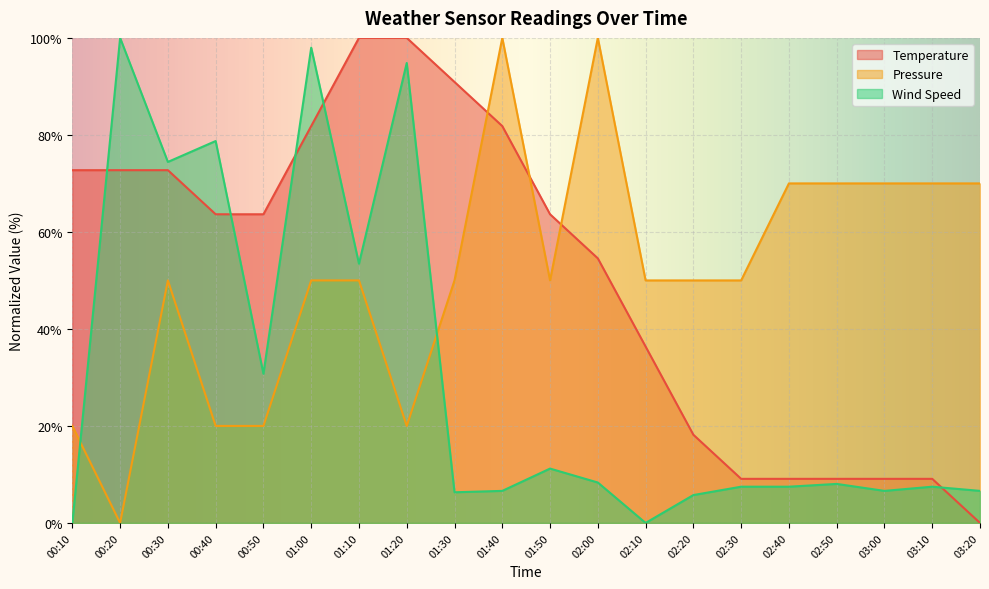

How many series are shown in this chart?

3